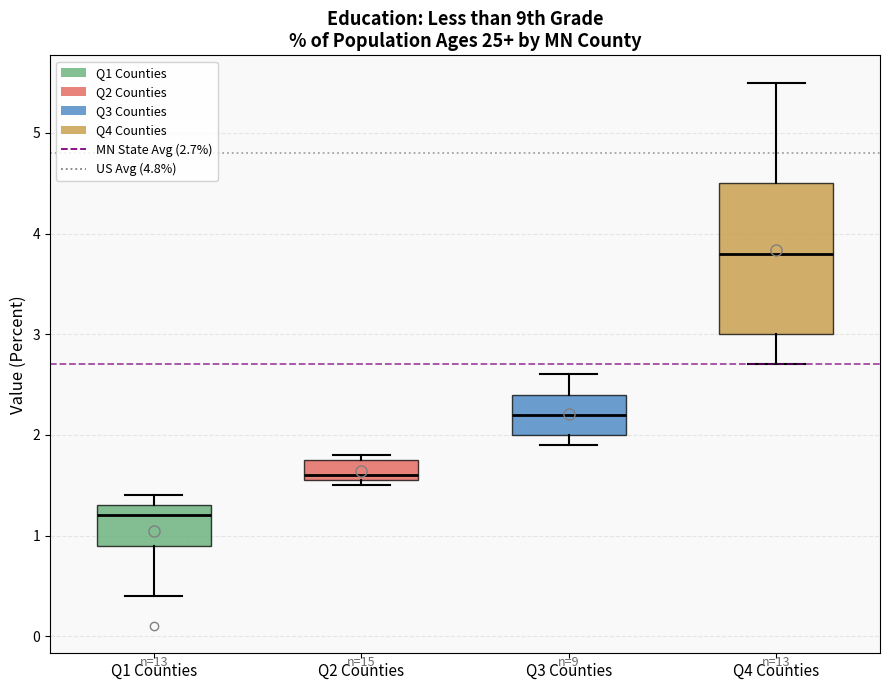

Where does the median line of the box for Q4 Counties sit on the y-axis? The values are not printed on the chart, so give them approximately, as read against the axis.

3.8